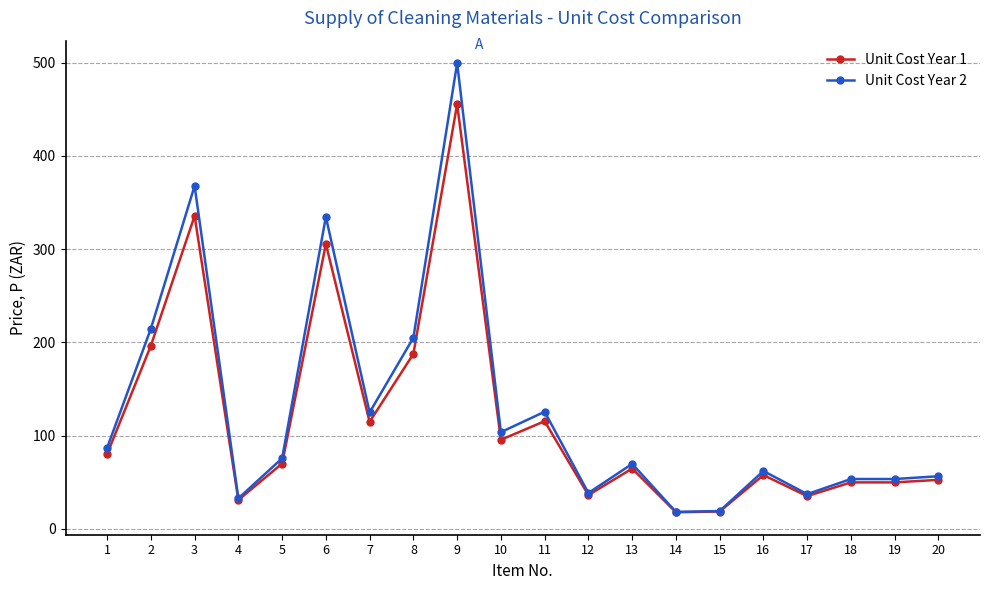

Between 1 and 16, which series saw the biggest shift?

Unit Cost Year 2